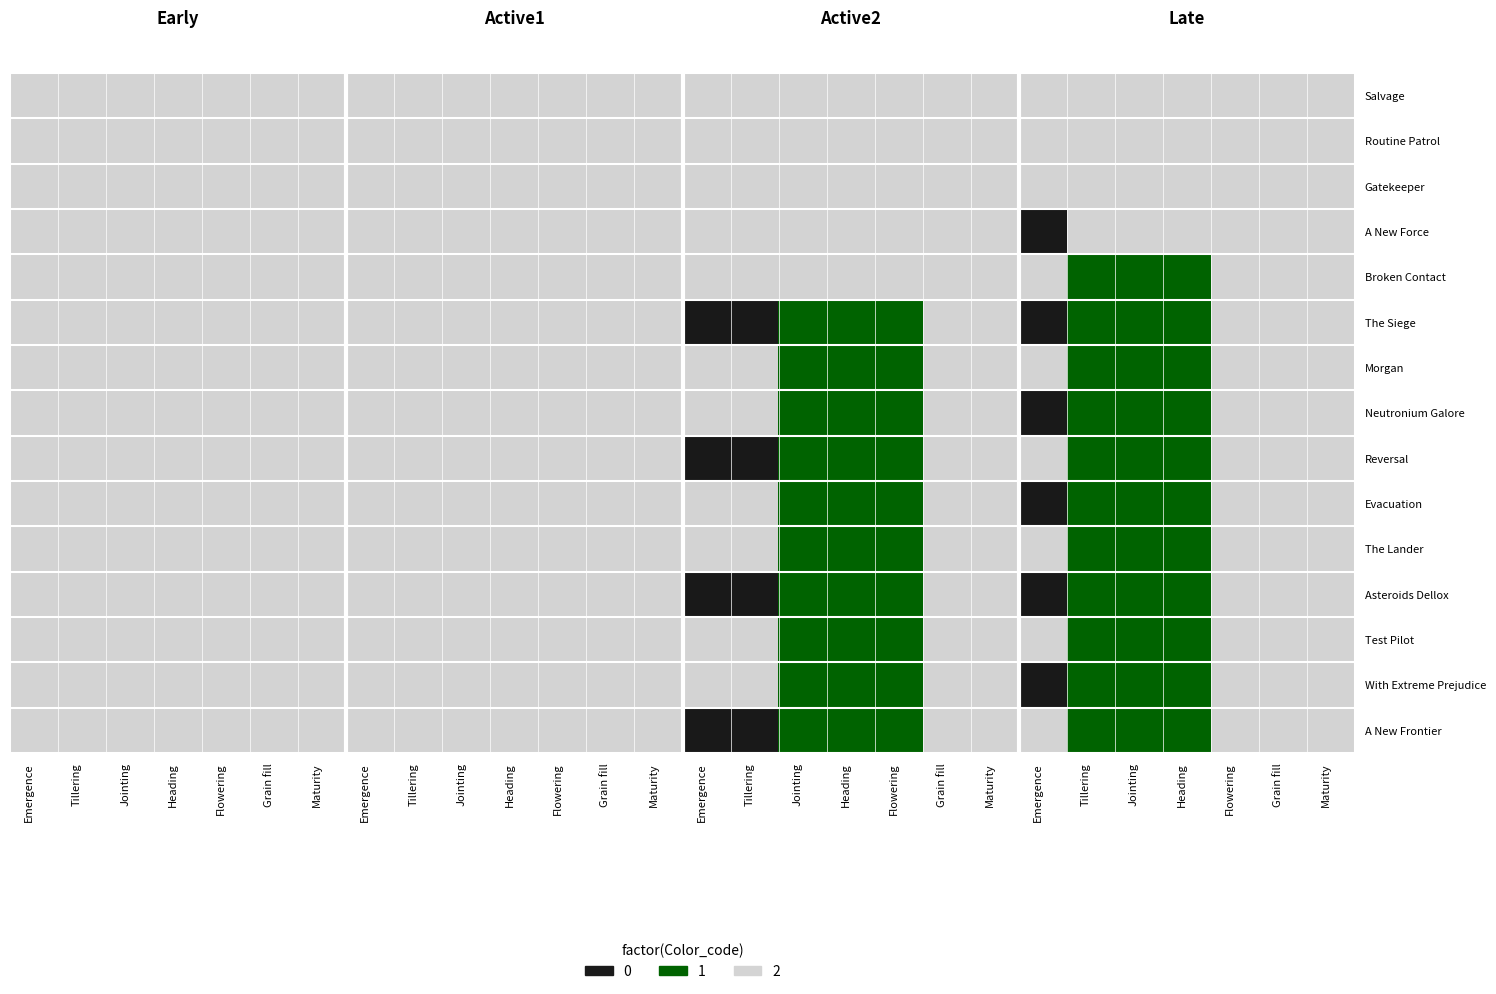

The Routine Patrol series shows -1 at 5. True or false?

False